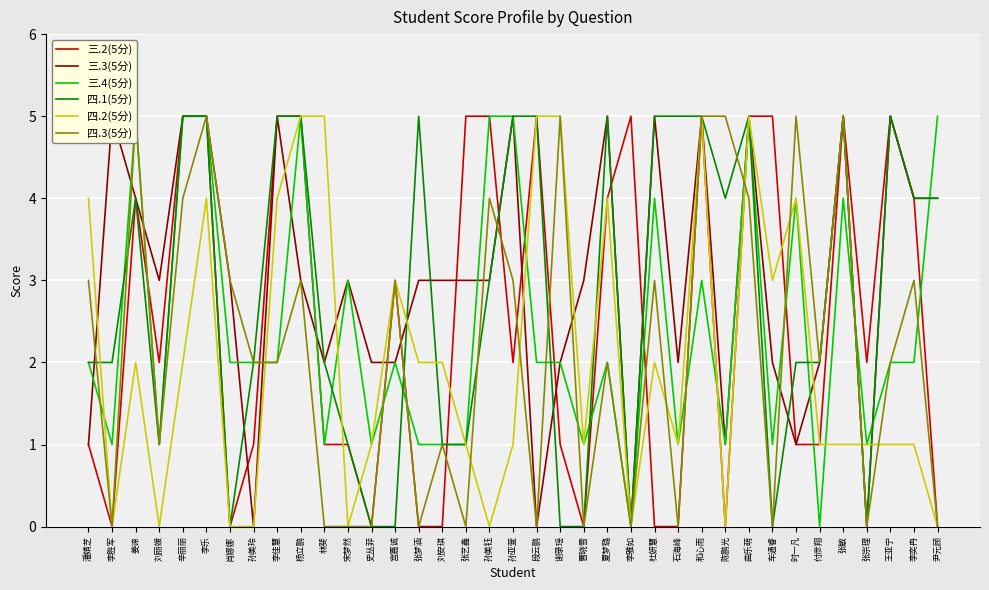

What is the sum of the 三.3(5分) values at 段云鹏 and 李胜军?

5